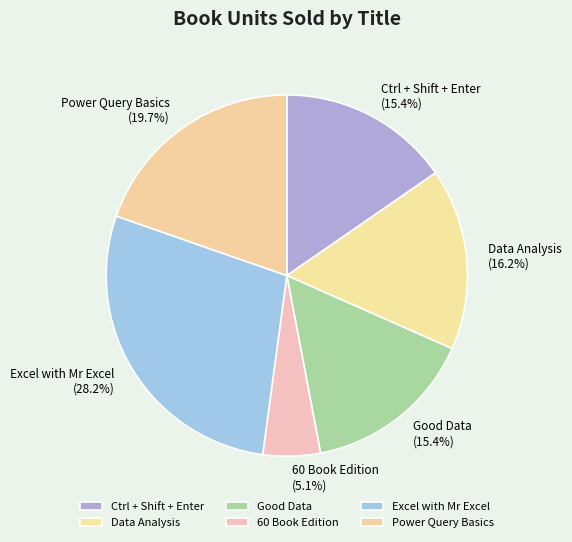

To the nearest percent, what is the combined percentage of Good Data and Ctrl + Shift + Enter?

31%